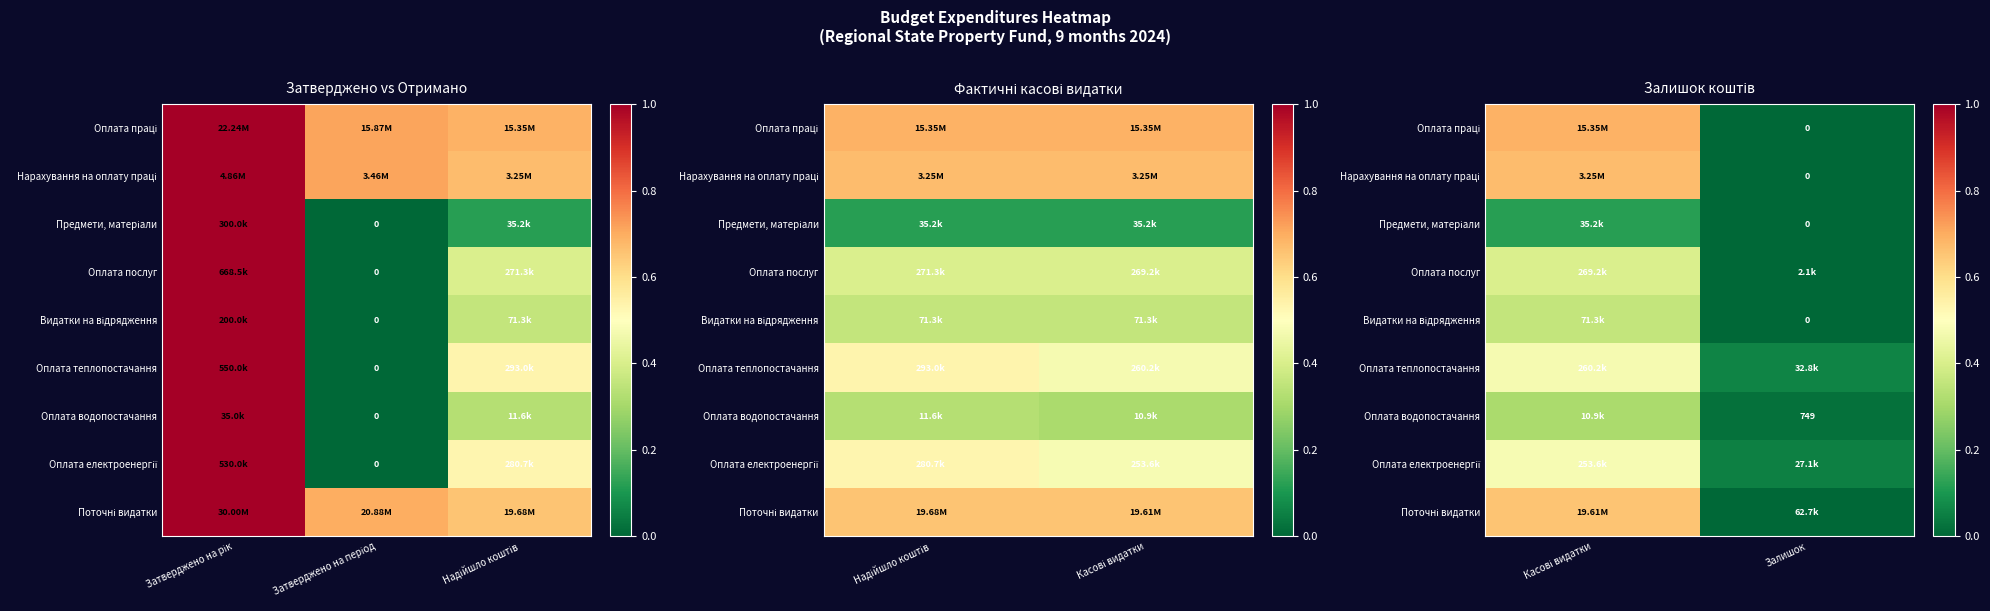

Where is Оплата теплопостачання nearest to the value 0?

Залишок